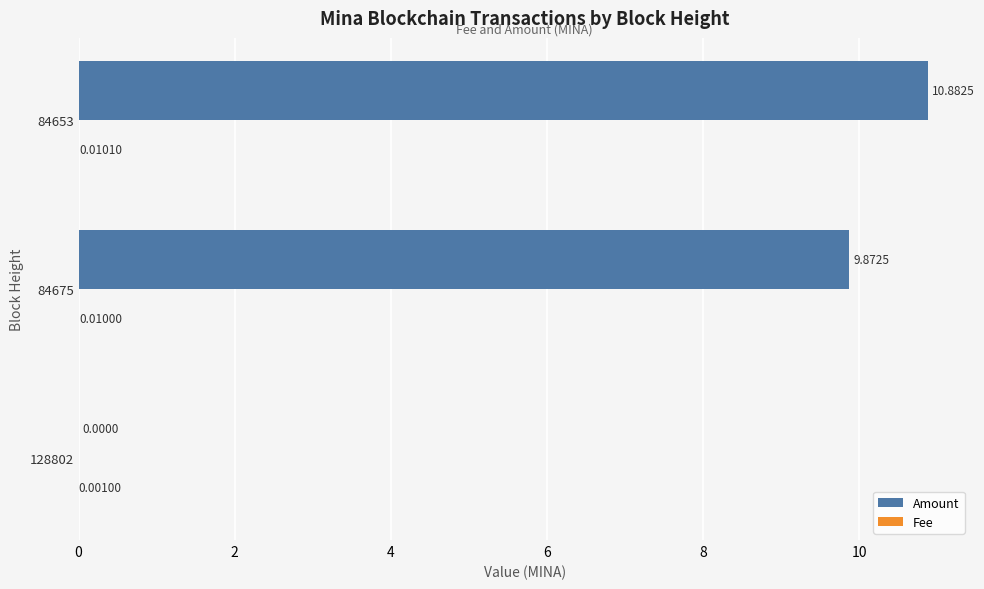

Which series has the largest total across all categories?

Amount